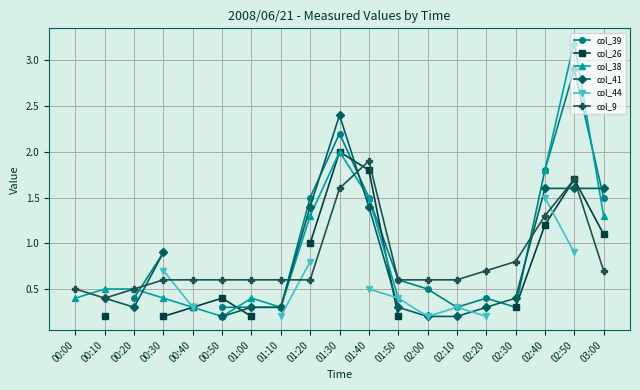

How many values in the col_38 series exceed 1?

6